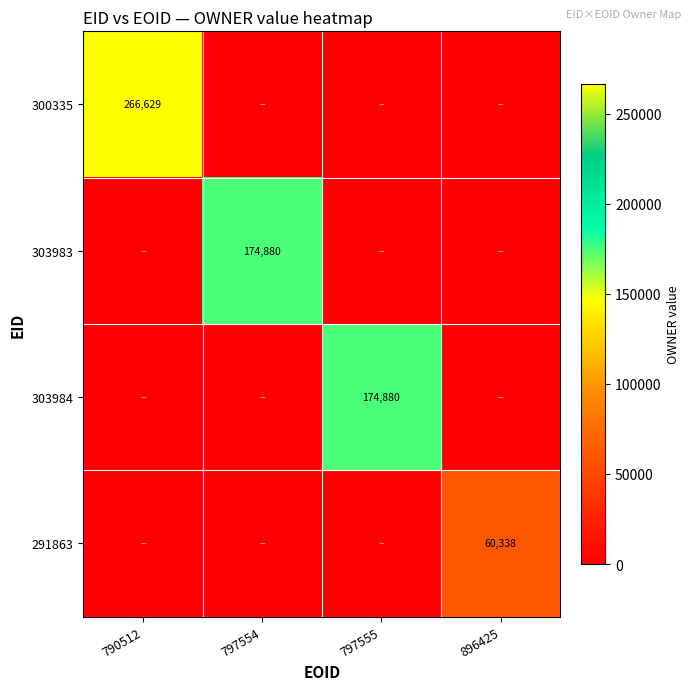

The value of 300335 at 790512 is 110290. True or false?

False